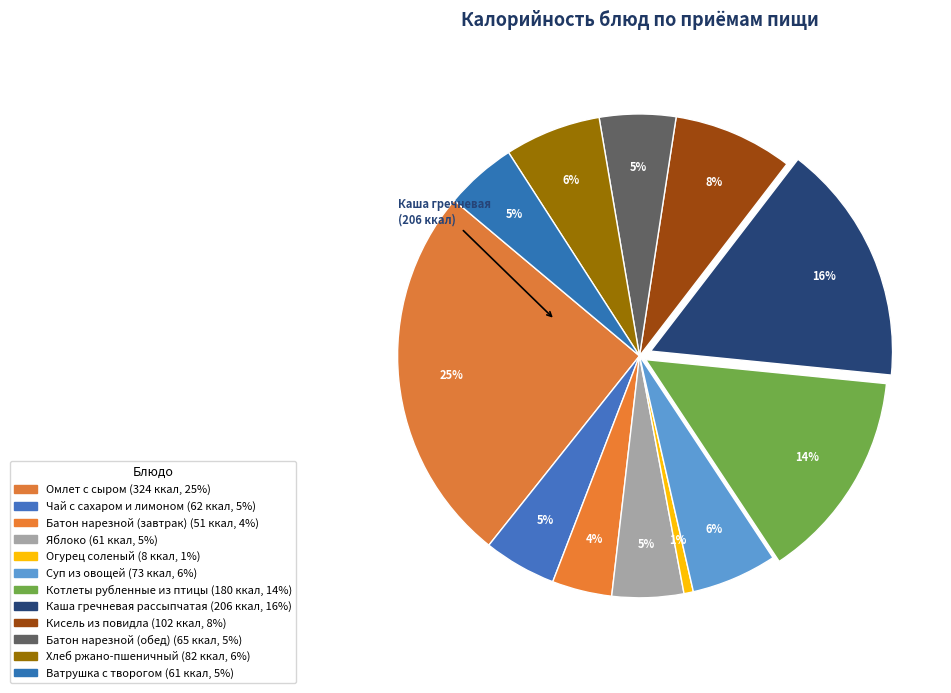

The Батон нарезной (обед) slice represents 5% of the pie. True or false?

True